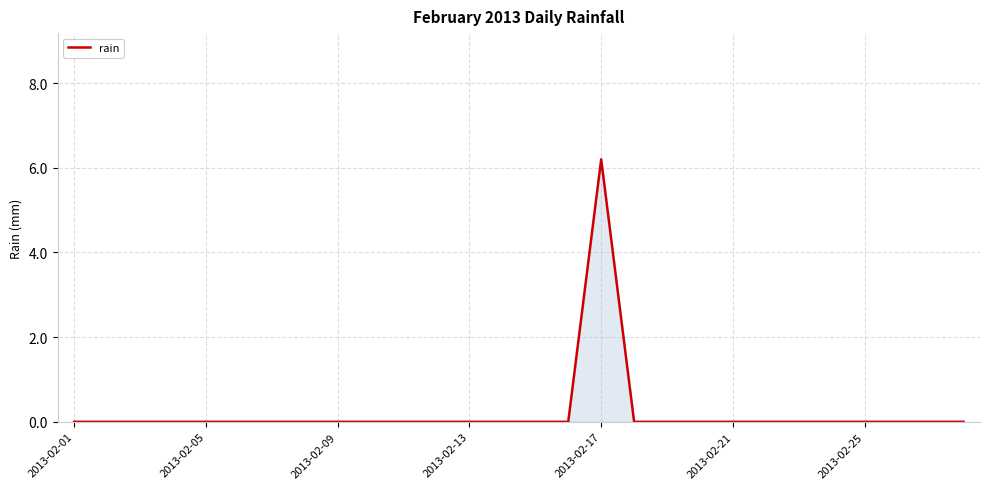

What is the difference between the maximum and minimum values?

6.2